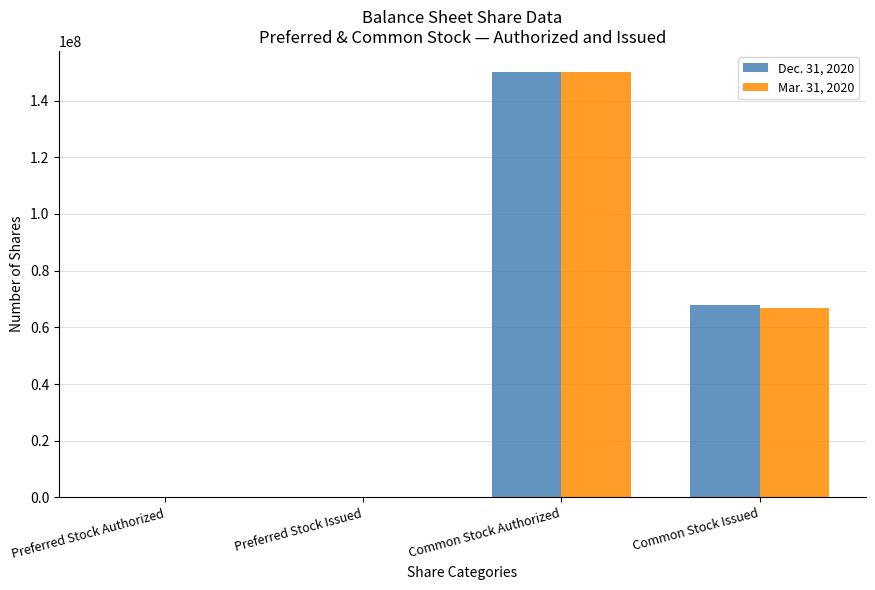

Which series changed the most between Common Stock Authorized and Common Stock Issued?

Mar. 31, 2020